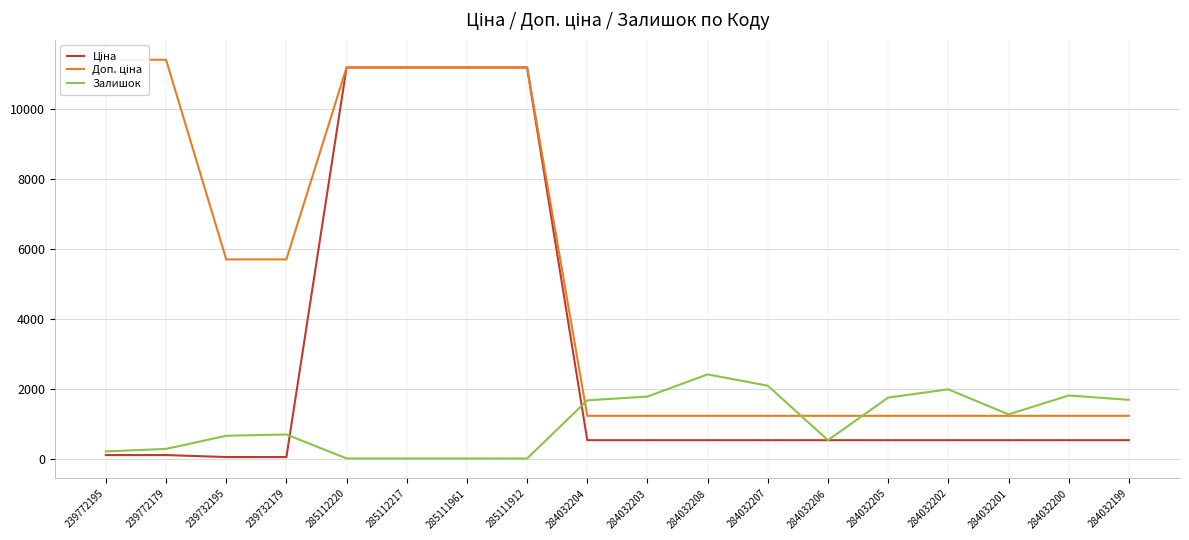

Read the Залишок value at 239772195.

218.0